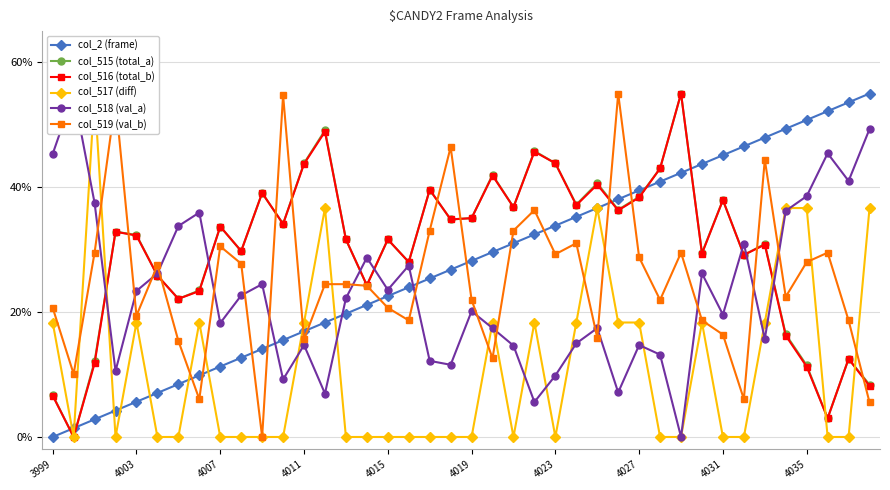

Reading right to left, list all the values displayed in this chart.

col_2 (frame): 55.0	53.6	52.2	50.8	49.4	47.9	46.5	45.1	43.7	42.3	40.9	39.5	38.1	36.7	35.3	33.8	32.4	31.0	29.6	28.2	26.8	25.4	24.0	22.6	21.2	19.7	18.3	16.9	15.5	14.1	12.7	11.3	9.9	8.5	7.1	5.6	4.2	2.8	1.4	0.0
col_515 (total_a): 8.4	12.5	3.0	11.5	16.4	30.9	29.2	37.9	29.5	55.0	43.0	38.5	36.4	40.6	37.2	43.8	45.8	36.8	42.0	35.0	34.8	39.6	28.0	31.6	24.3	31.6	49.1	43.8	34.1	39.1	29.8	33.7	23.5	22.1	25.8	32.4	32.9	12.1	0.0	6.7
col_516 (total_b): 8.2	12.5	3.0	11.3	16.2	30.8	29.2	37.9	29.4	55.0	43.0	38.4	36.3	40.4	37.1	43.8	45.7	36.8	41.9	35.0	34.8	39.6	28.0	31.6	24.3	31.6	48.9	43.7	34.1	39.1	29.8	33.7	23.4	22.1	25.8	32.3	32.9	11.8	0.0	6.6
col_517 (diff): 36.7	0.0	0.0	36.7	36.7	18.3	0.0	0.0	18.3	0.0	0.0	18.3	18.3	36.7	18.3	0.0	18.3	0.0	18.3	0.0	0.0	0.0	0.0	0.0	0.0	0.0	36.7	18.3	0.0	0.0	0.0	0.0	18.3	0.0	0.0	18.3	0.0	55.0	0.0	18.3
col_518 (val_a): 49.3	41.0	45.4	38.6	36.2	15.7	31.0	19.6	26.2	0.0	13.2	14.7	7.1	17.4	15.0	9.8	5.6	14.6	17.4	20.1	11.6	12.2	27.5	23.6	28.7	22.2	7.0	14.7	9.2	24.5	22.7	18.2	35.9	33.8	26.2	23.4	10.6	37.5	55.0	45.3
col_519 (val_b): 5.6	18.7	29.5	28.0	22.5	44.4	6.1	16.4	18.7	29.5	21.9	28.8	55.0	15.9	31.0	29.3	36.3	33.1	12.6	21.9	46.4	33.1	18.7	20.7	24.2	24.5	24.5	15.6	54.7	0.0	27.8	30.5	6.1	15.4	27.5	19.4	54.0	29.5	10.1	20.7